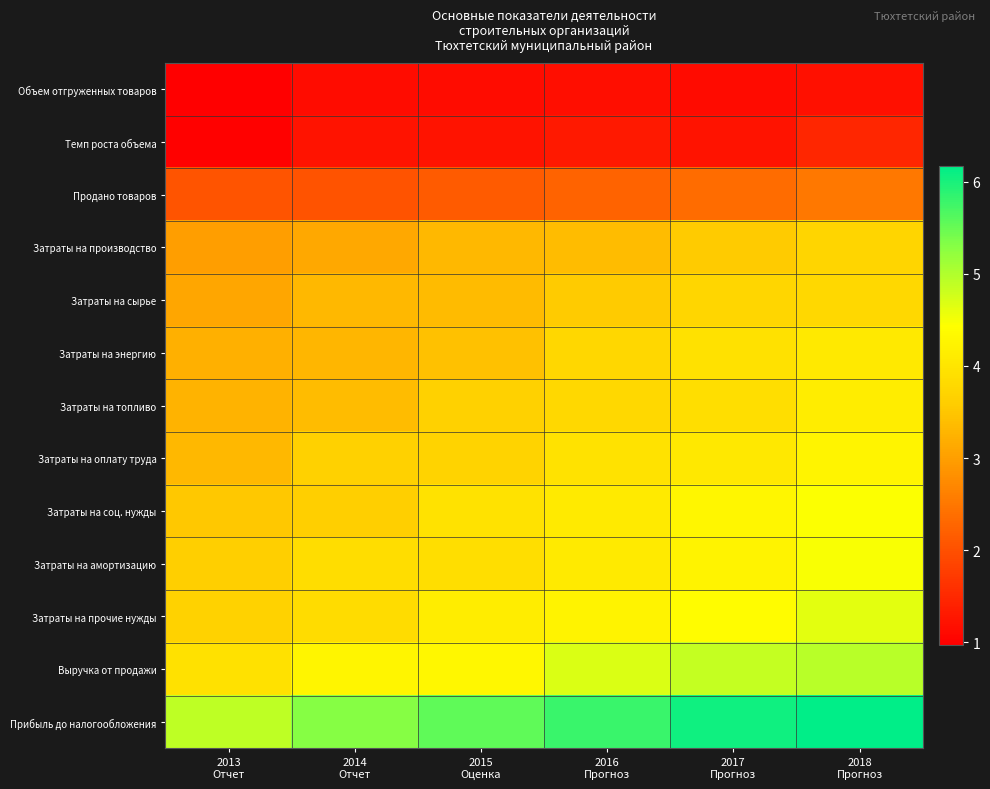

At how many categories does at least one series exceed 3?

6